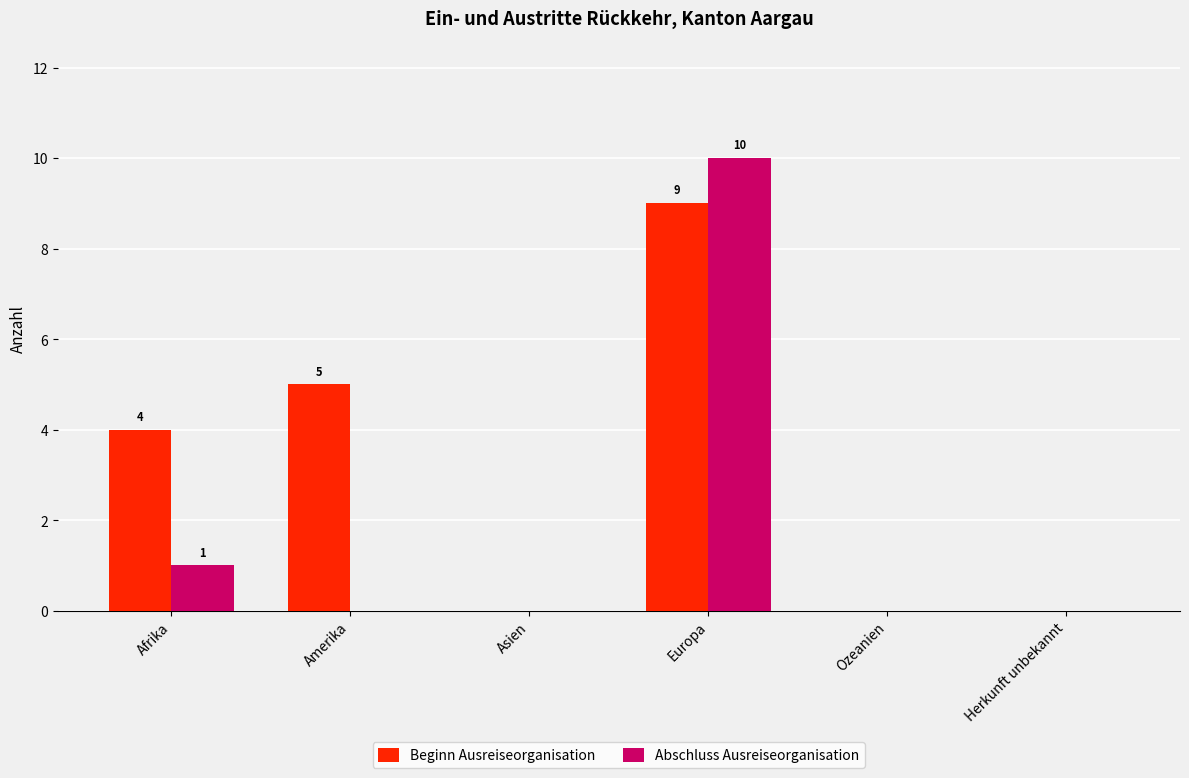

Which series has the widest spread of values?

Abschluss Ausreiseorganisation